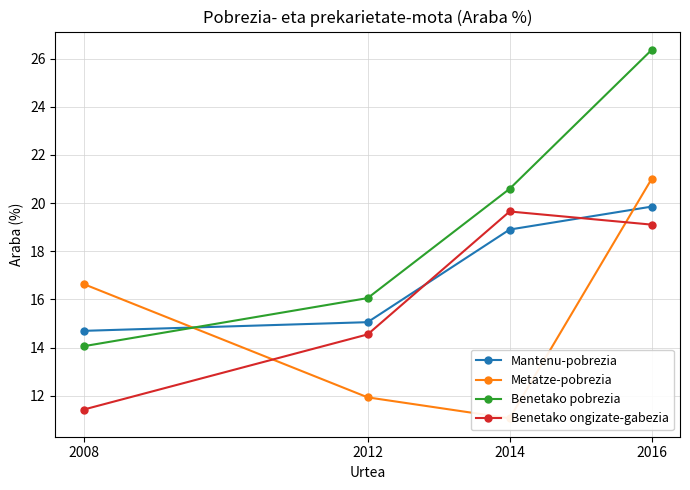

What is the spread (max minus min) of values at 2014?

9.5